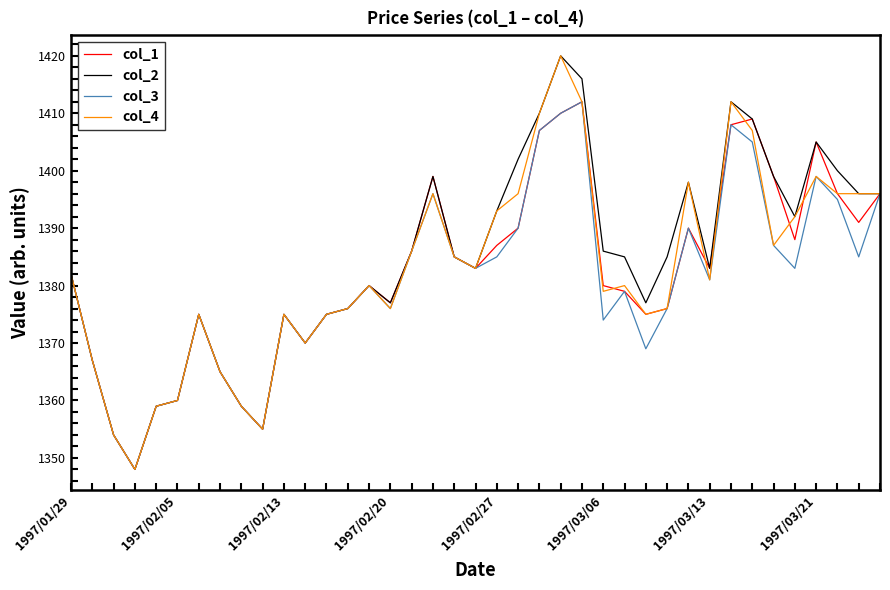

What is the minimum value for col_4?

1348